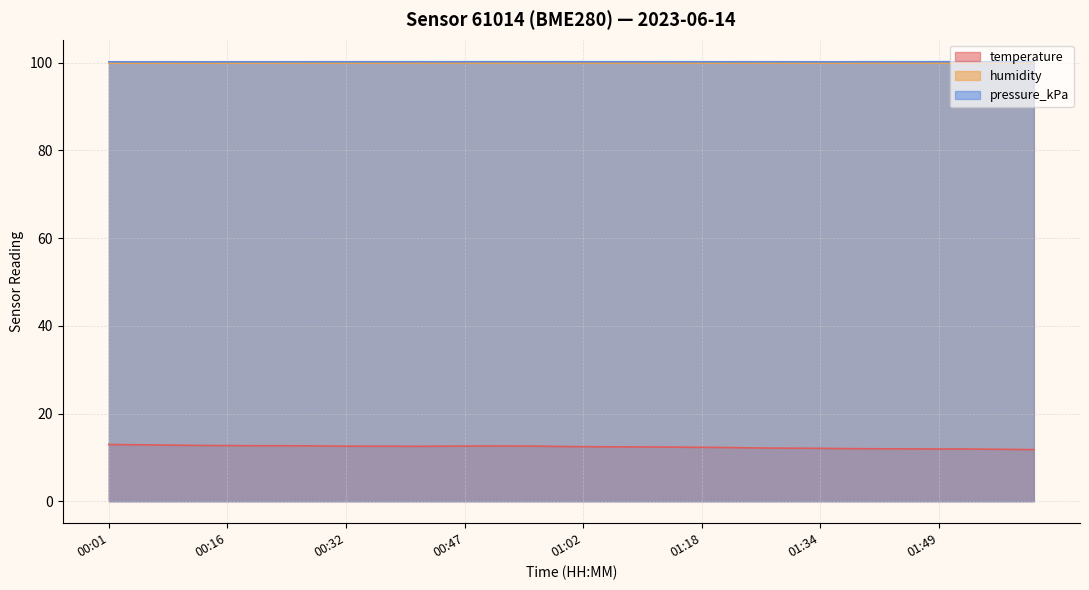

What is the minimum value for temperature?

11.8